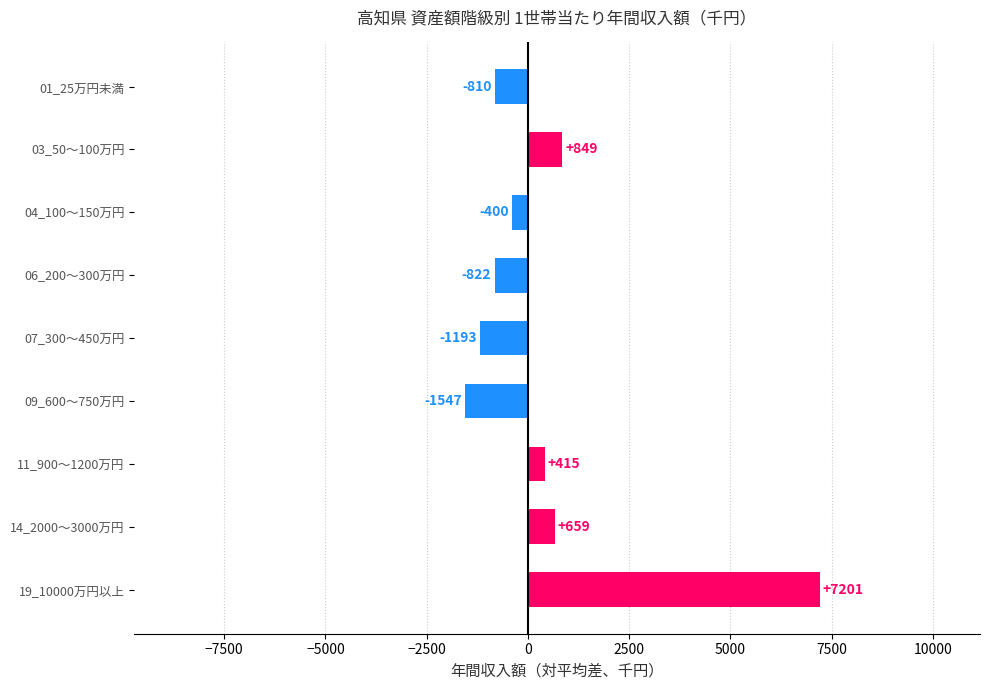

Where is the data nearest to the value 2827?

03_50～100万円